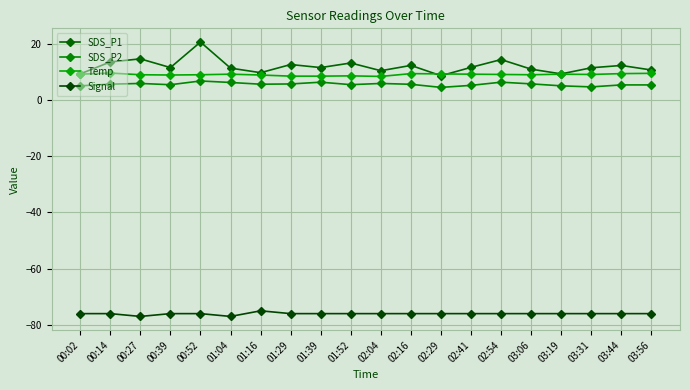

True or false: Signal has a value of -76.0 at 03:06.

True